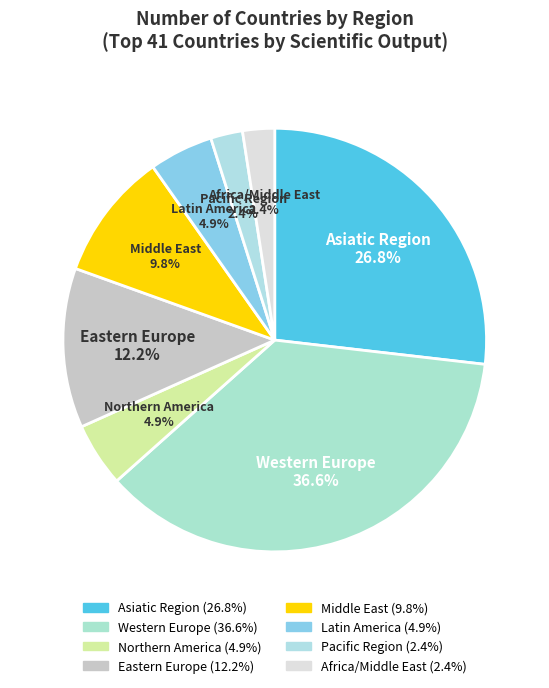

To the nearest percent, what is the difference between the Middle East and Pacific Region slice percentages?

7%